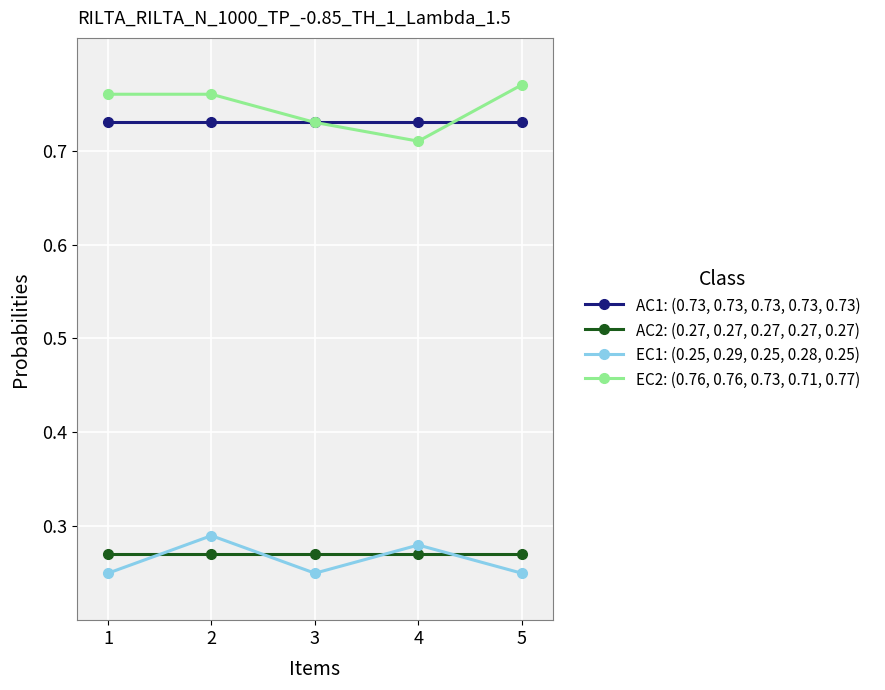

What is the difference between the highest and lowest values at 3?

0.5